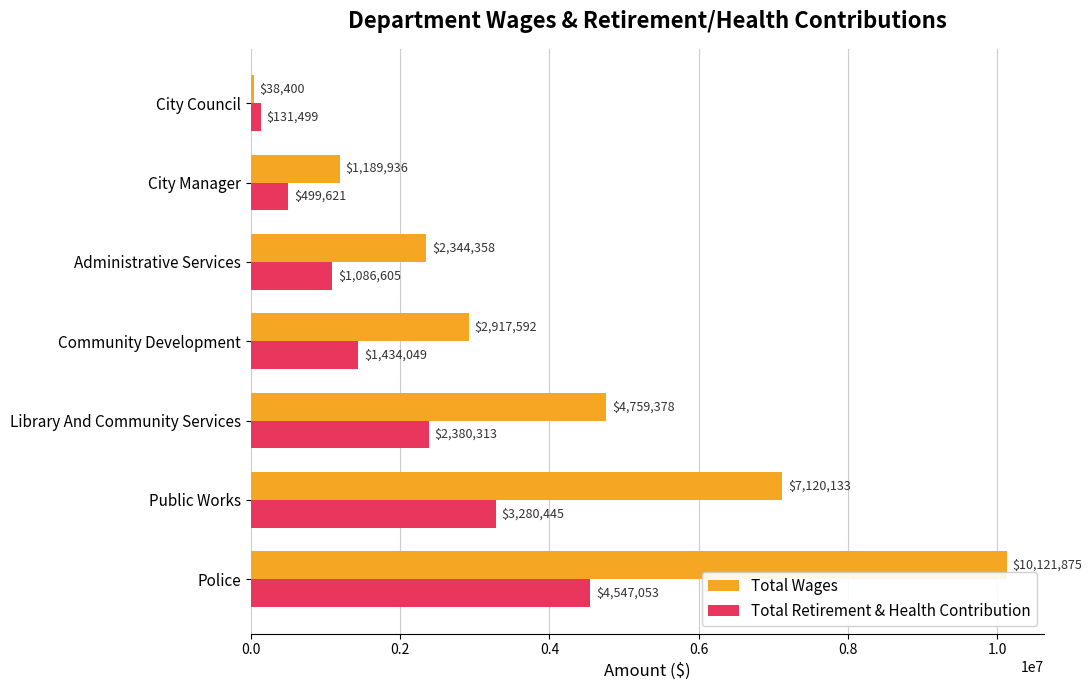

What is the difference between the second highest and second lowest values in the Total Retirement & Health Contribution series?

2780824